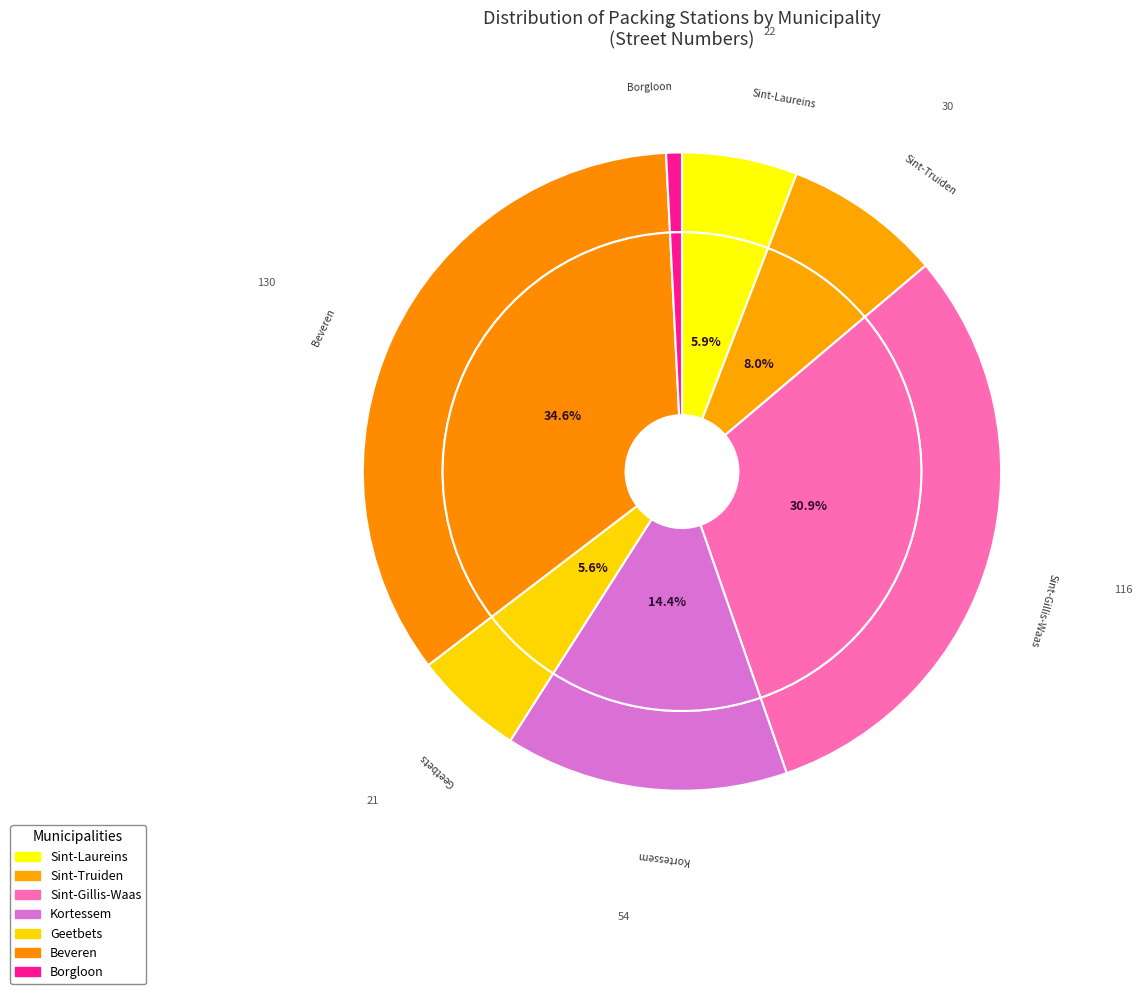

Which category has the biggest portion of the pie?

Beveren